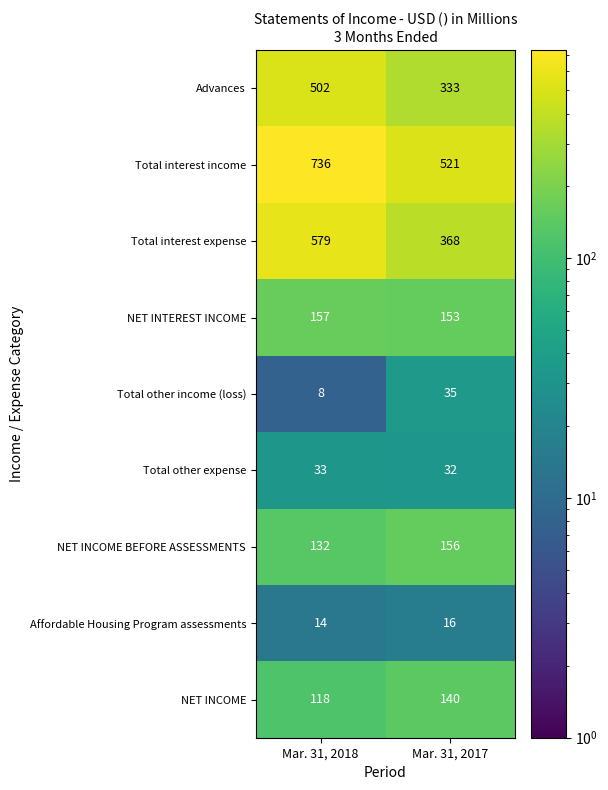

Is it true that Affordable Housing Program assessments equals 23 at Mar. 31, 2018?

False